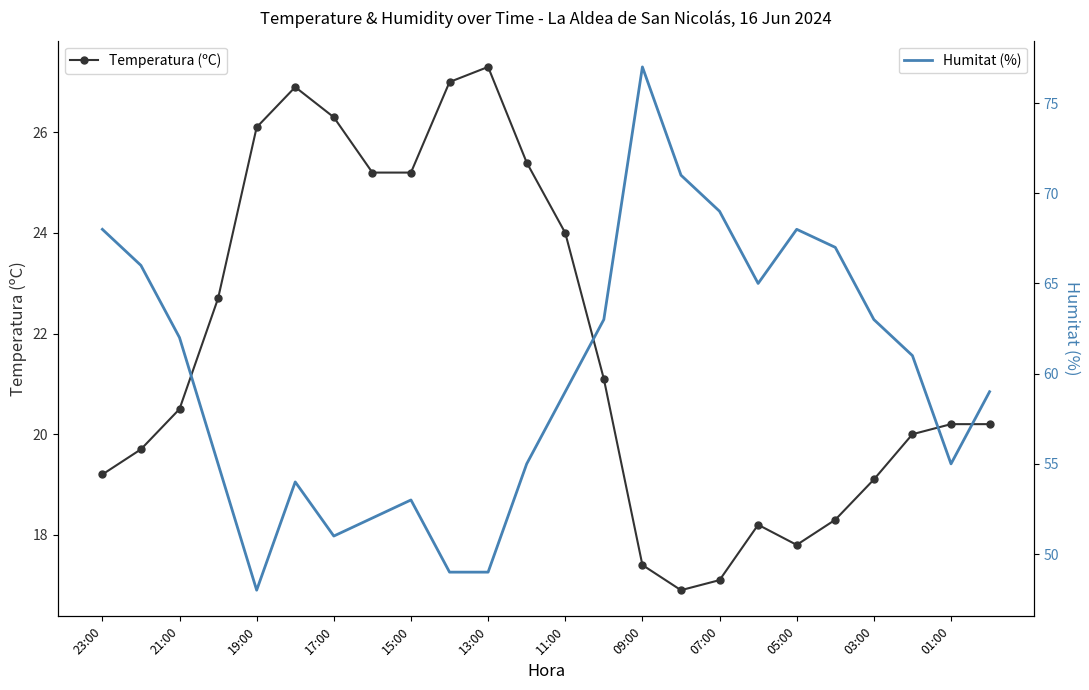

Rank the series by their maximum value, from lowest to highest.

Temperatura (ºC), Humitat (%)